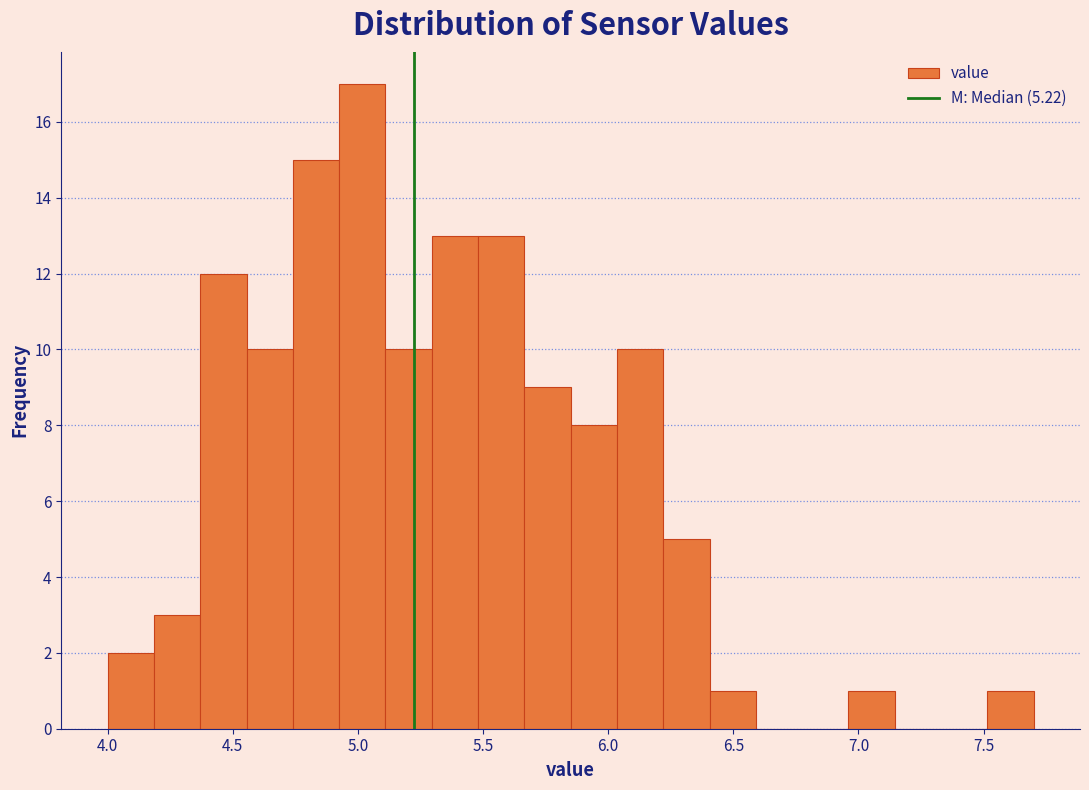

Read against the x-axis, roughly where is the centre of the tallest bar?

5.00